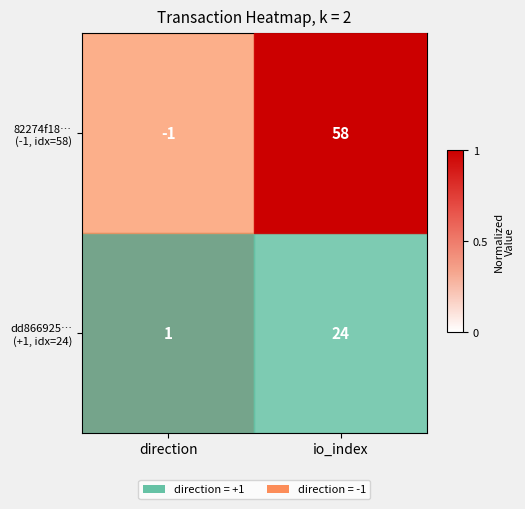

At which category is the sum across all series the highest?

io_index